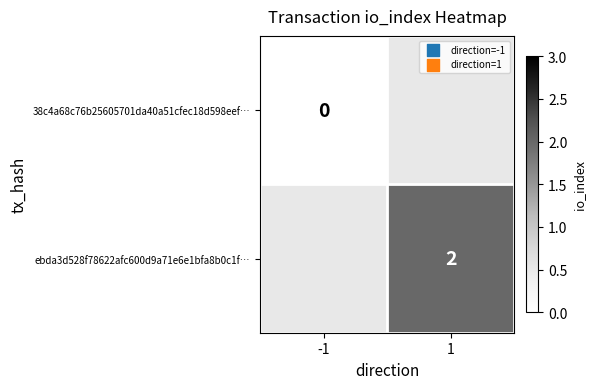

True or false: ebda3d528f78622afc600d9a71e6e1bfa8b0c1f… has a value of 3 at 1.

False